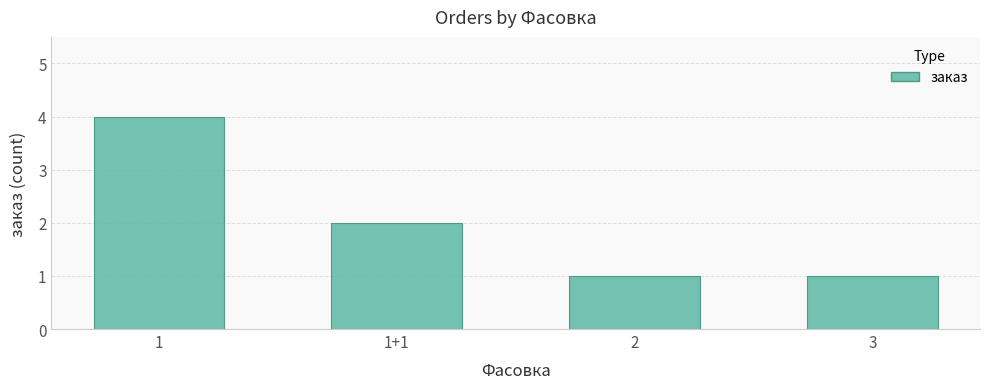

True or false: the data shows 1 at 1.

False